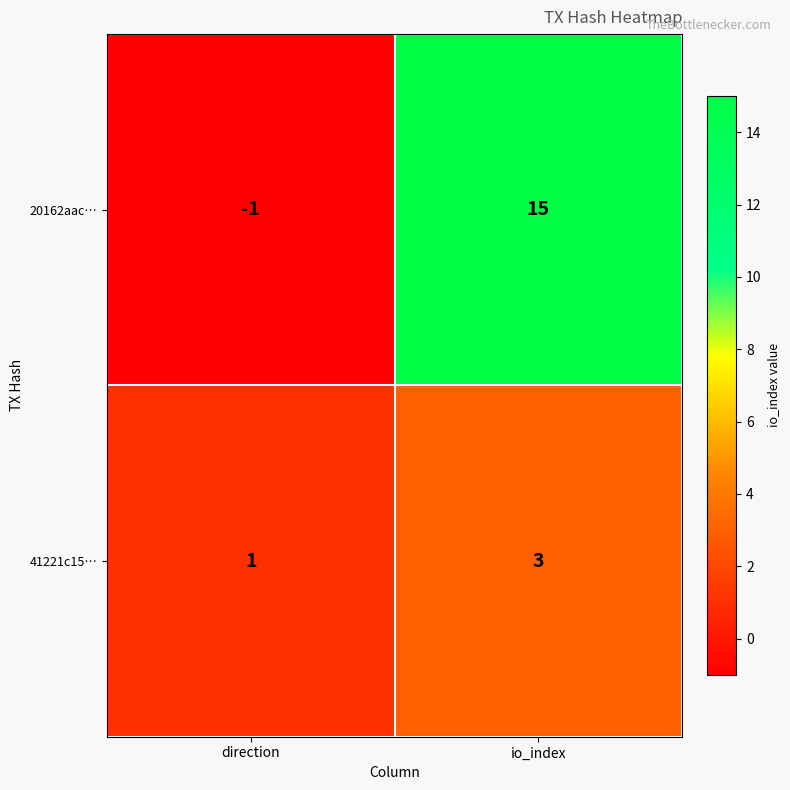

The 20162aac… series shows -1 at direction. True or false?

True